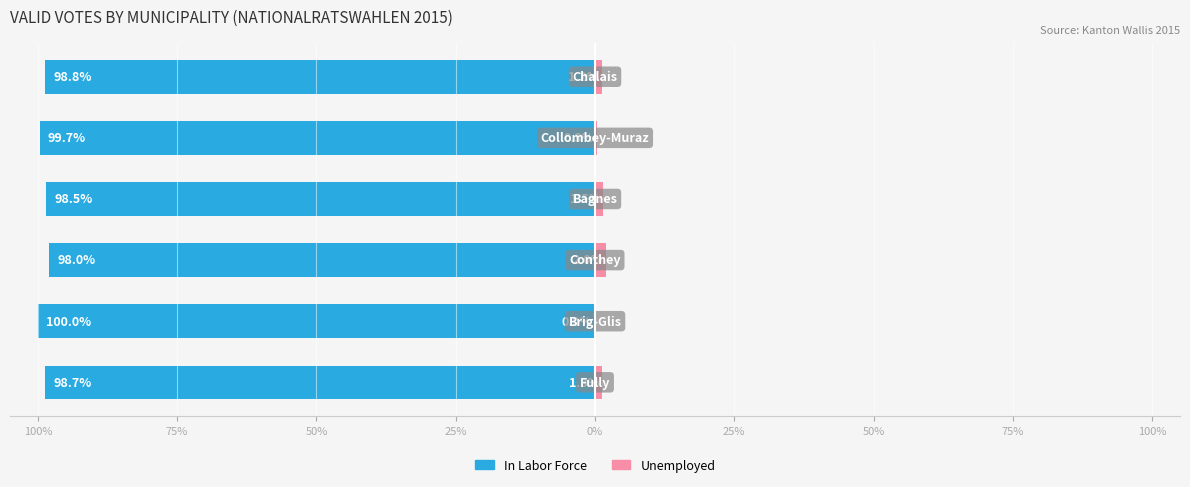

Reading left to right, list all the values displayed in this chart.

In Labor Force: 100%=-98.7	75%=-100.0	50%=-98.0	25%=-98.5	0%=-99.7	25%=-98.8
Unemployed: 100%=1.3	75%=0.0	50%=2.0	25%=1.5	0%=0.3	25%=1.2